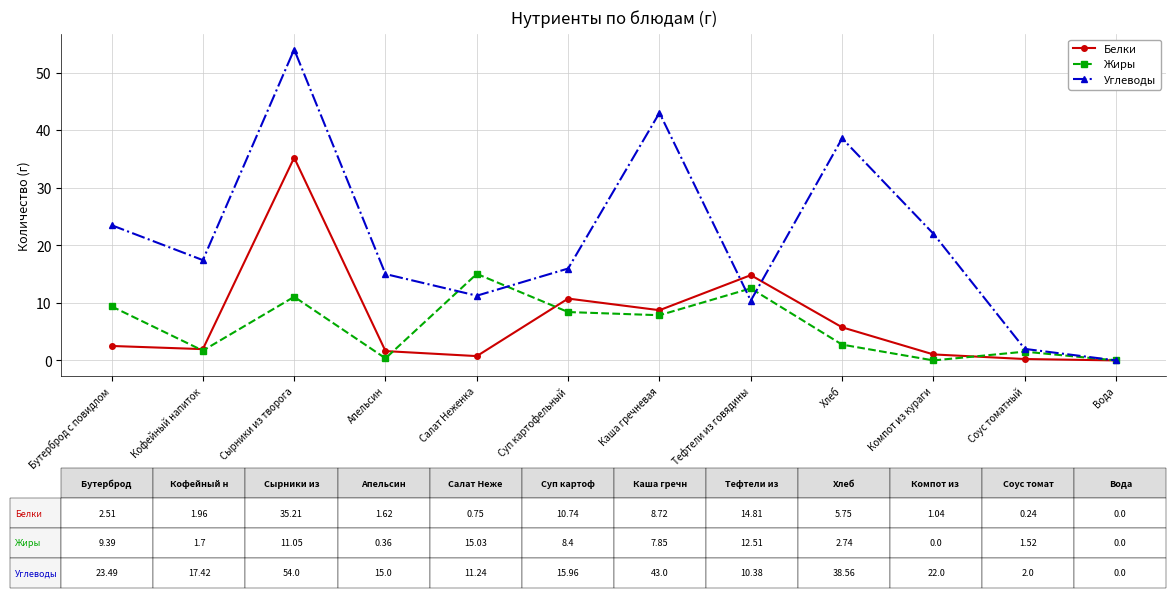

Is the value of Углеводы at Соус томатный greater than the value of Белки at Компот из кураги?

Yes